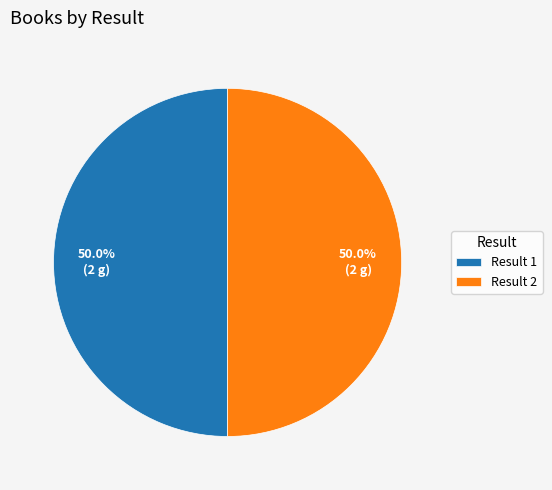

What is the ratio of the value at Result 2 to the value at Result 1?

1.0